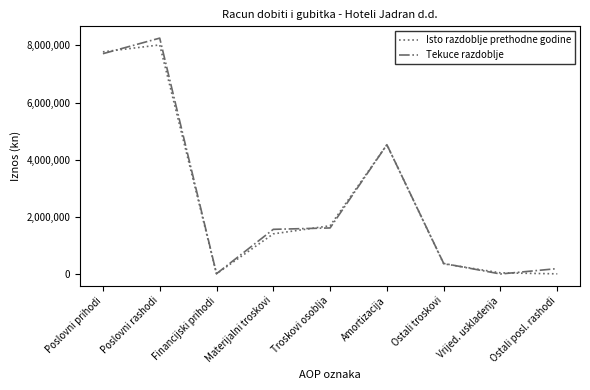

At which category is the sum across all series the highest?

Poslovni rashodi